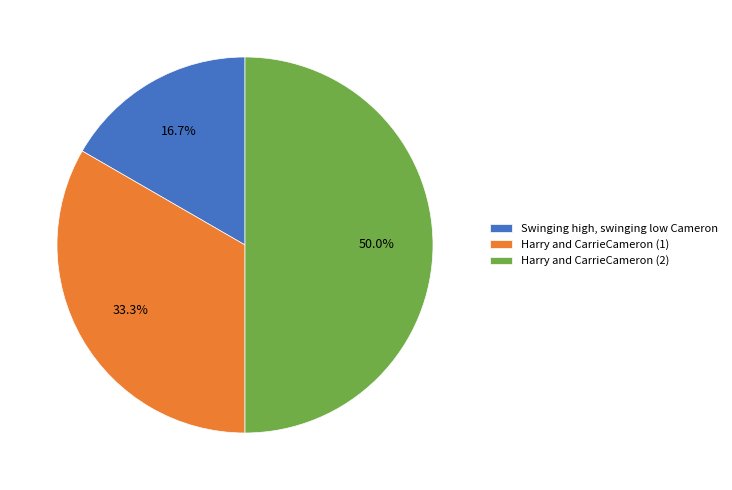

Rank the categories by value from lowest to highest.

Swinging high, swinging low Cameron, Harry and CarrieCameron (1), Harry and CarrieCameron (2)